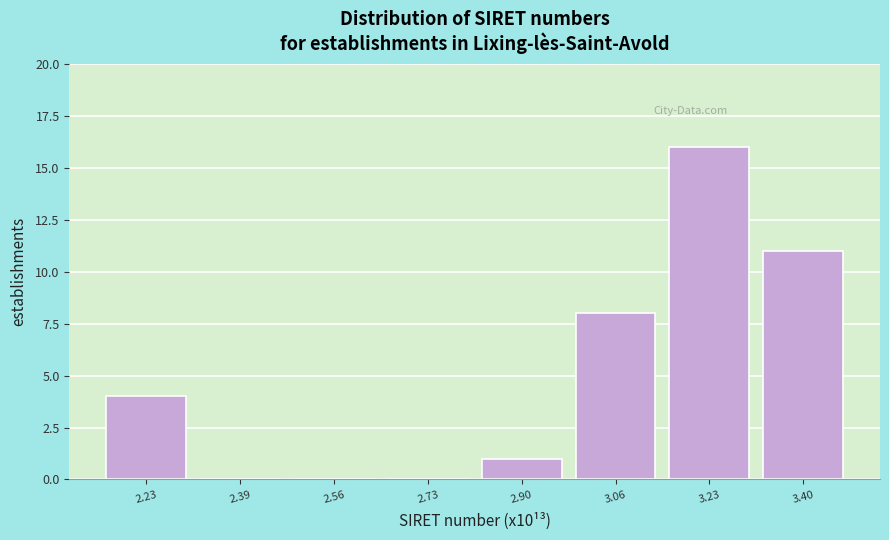

Which range on the x-axis has the tallest bar?

3.16 to 3.32